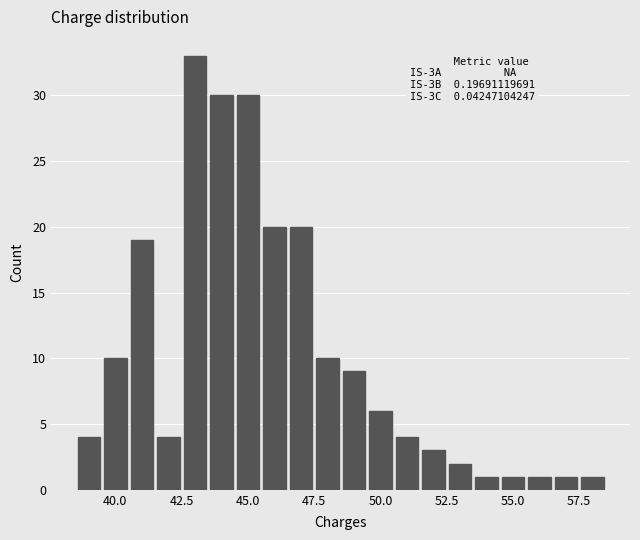

Around what value on the x-axis is the tallest bar? Give the approximate position of its centre, as read against the axis.

43.0